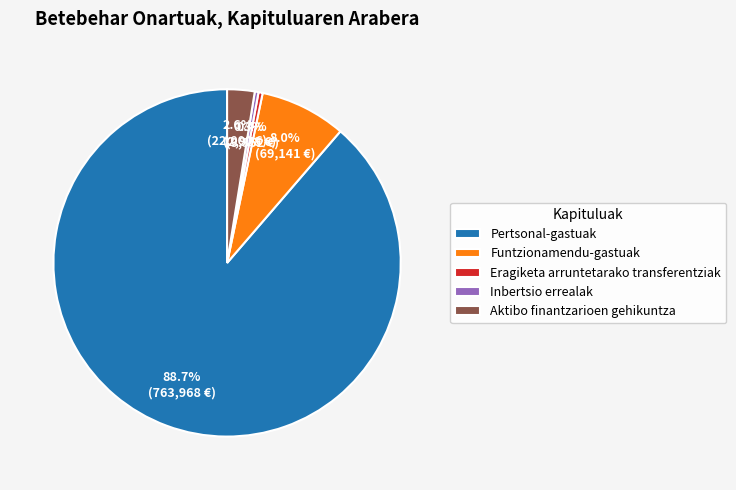

Between Inbertsio errealak and Funtzionamendu-gastuak, which is larger?

Funtzionamendu-gastuak